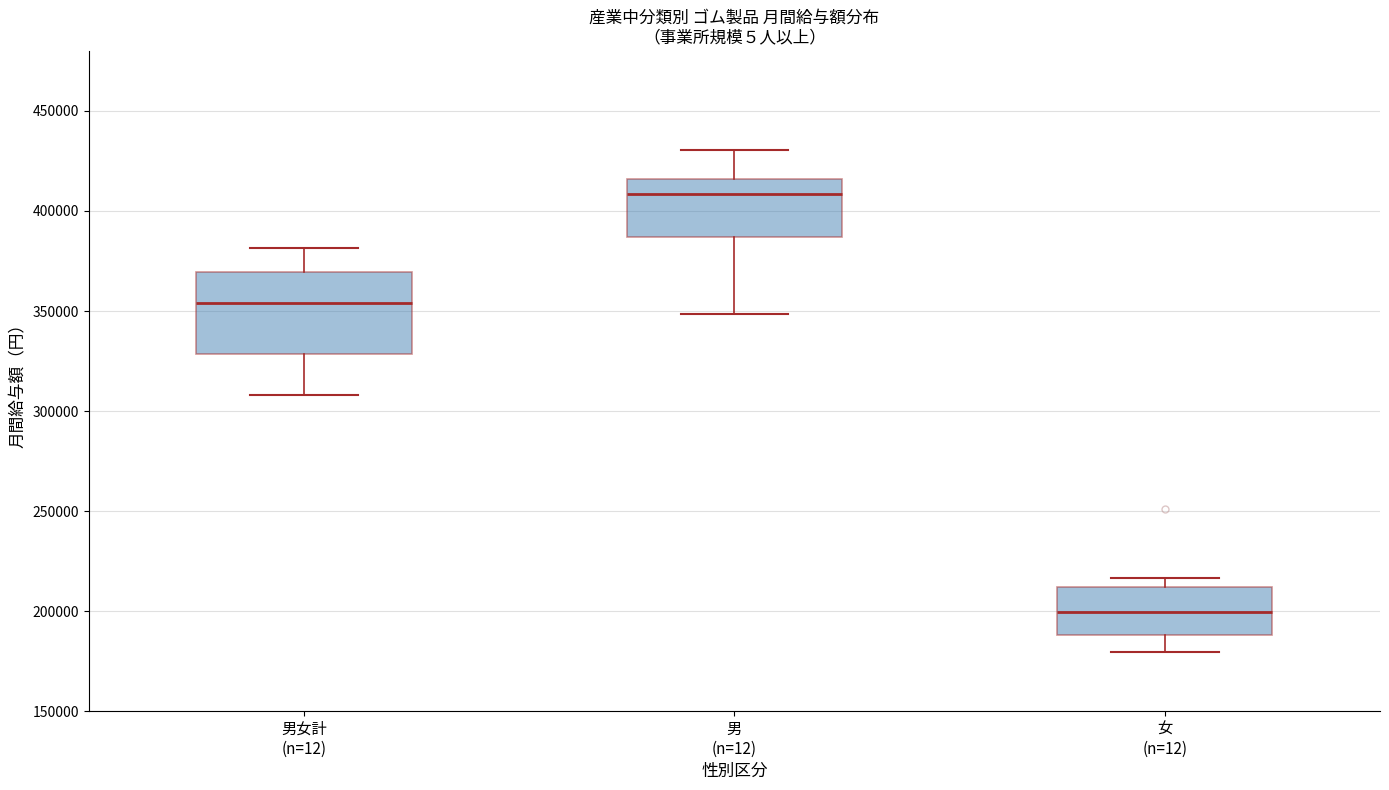

Which box has the highest median line?

男 (n=12)